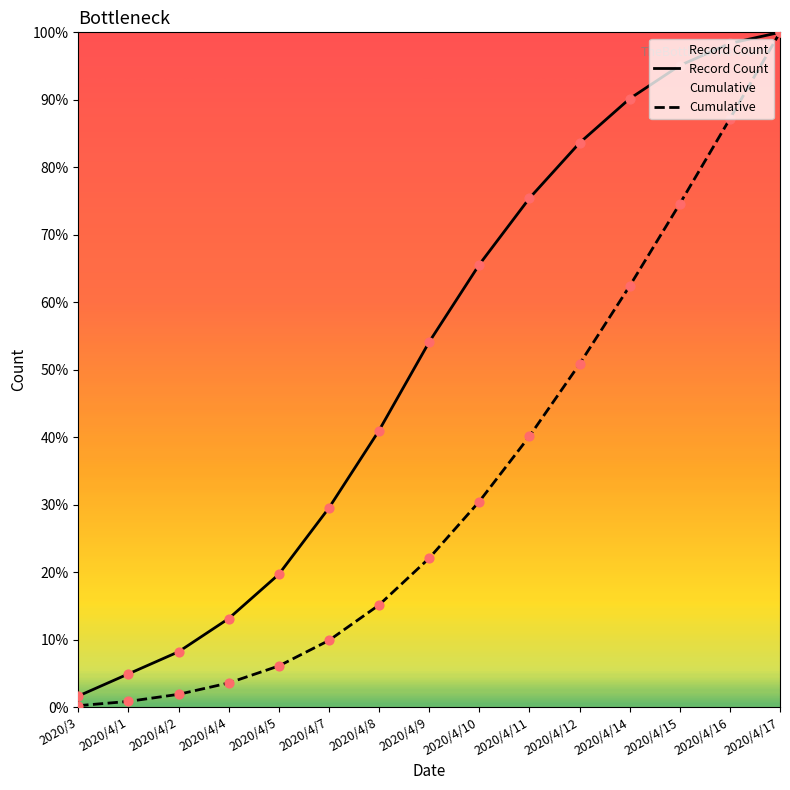

Is the value of Cumulative at 2020/4/8 greater than the value of Record Count at 2020/4/7?

No